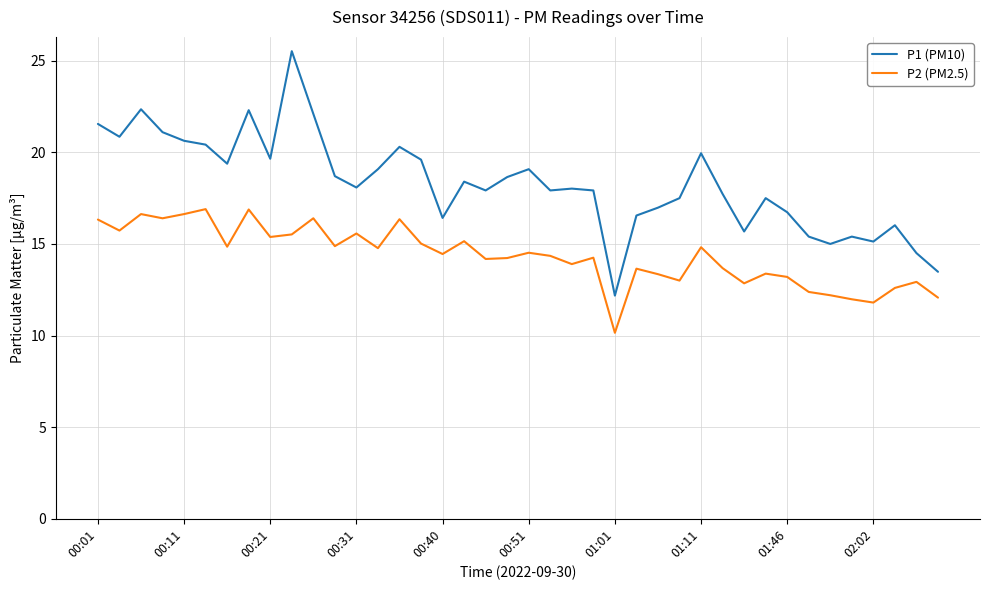

True or false: P2 (PM2.5) and P1 (PM10) cross at least once.

False